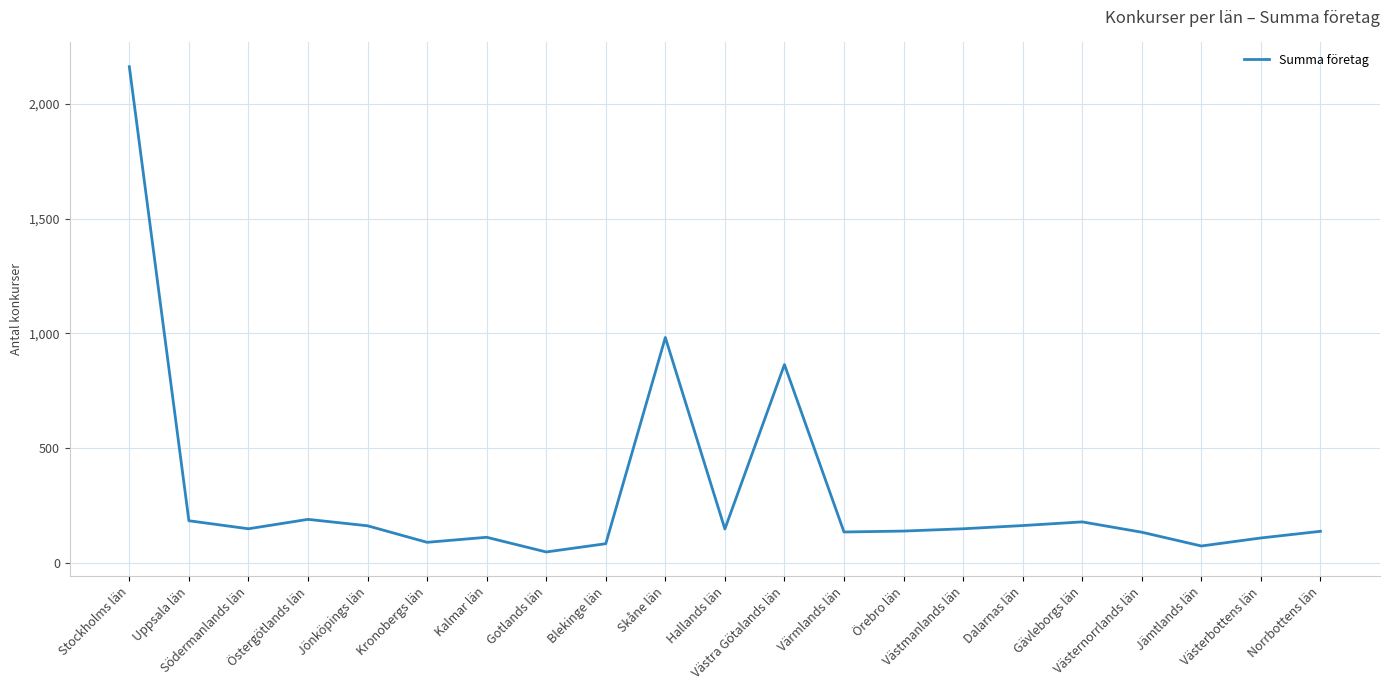

What is the ratio of the value at Stockholms län to the value at Jämtlands län?

29.2